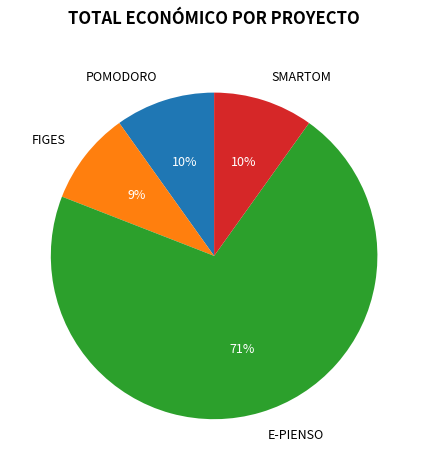

Approximately how many times larger is the value at POMODORO compared to FIGES?

1.1